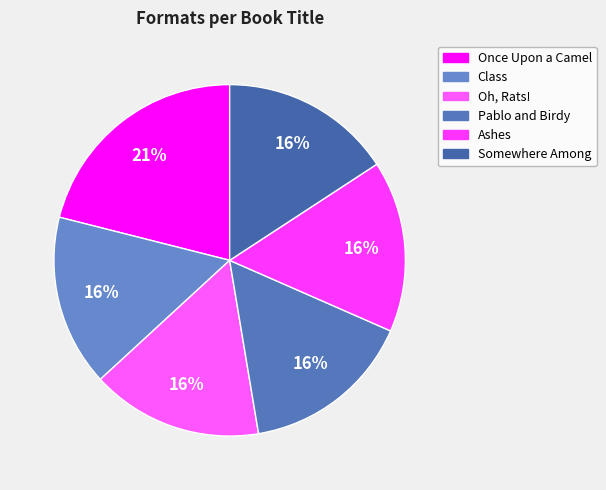

Rank the categories by value from highest to lowest.

Once Upon a Camel, Class, Oh, Rats!, Pablo and Birdy, Ashes, Somewhere Among